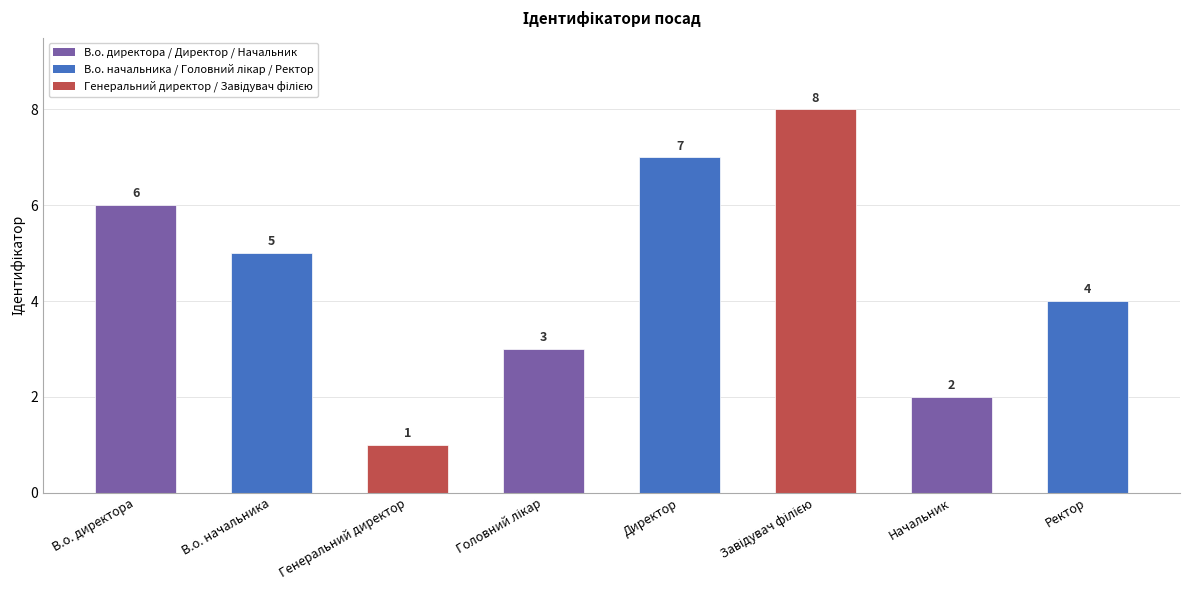

What is the ratio of the value at В.о. начальника to the value at В.о. директора?

0.8